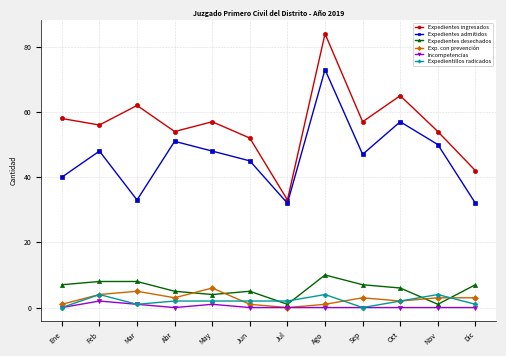

At which label does Expedientes ingresados first exceed 57?

Ene